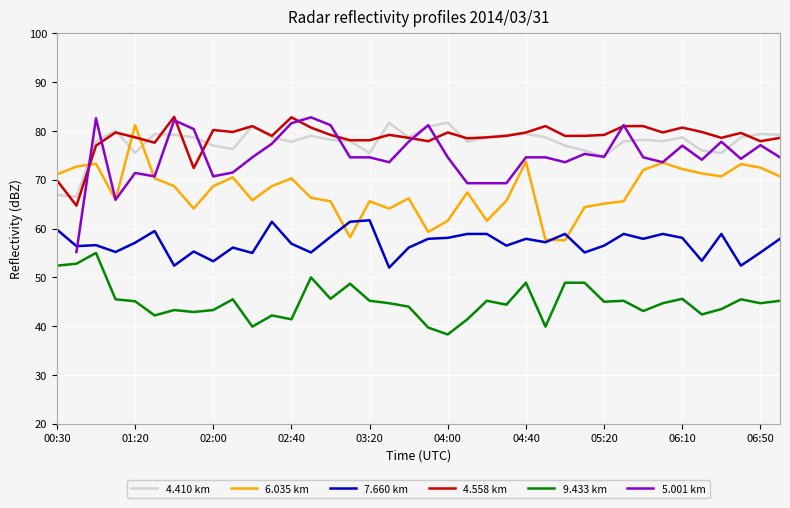

What is the highest value of the 7.660 km series?

61.7